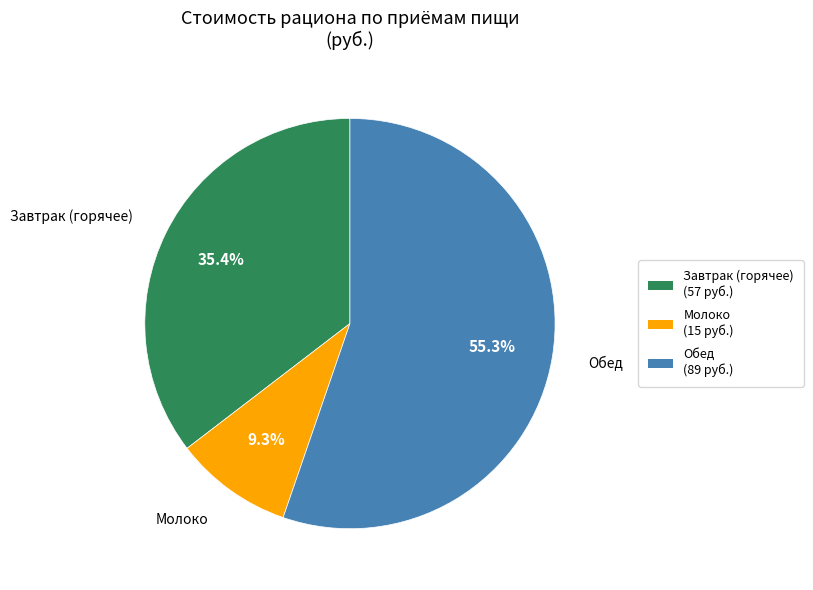

Rank the categories by value from lowest to highest.

Молоко (15 руб.), Завтрак (горячее) (57 руб.), Обед (89 руб.)